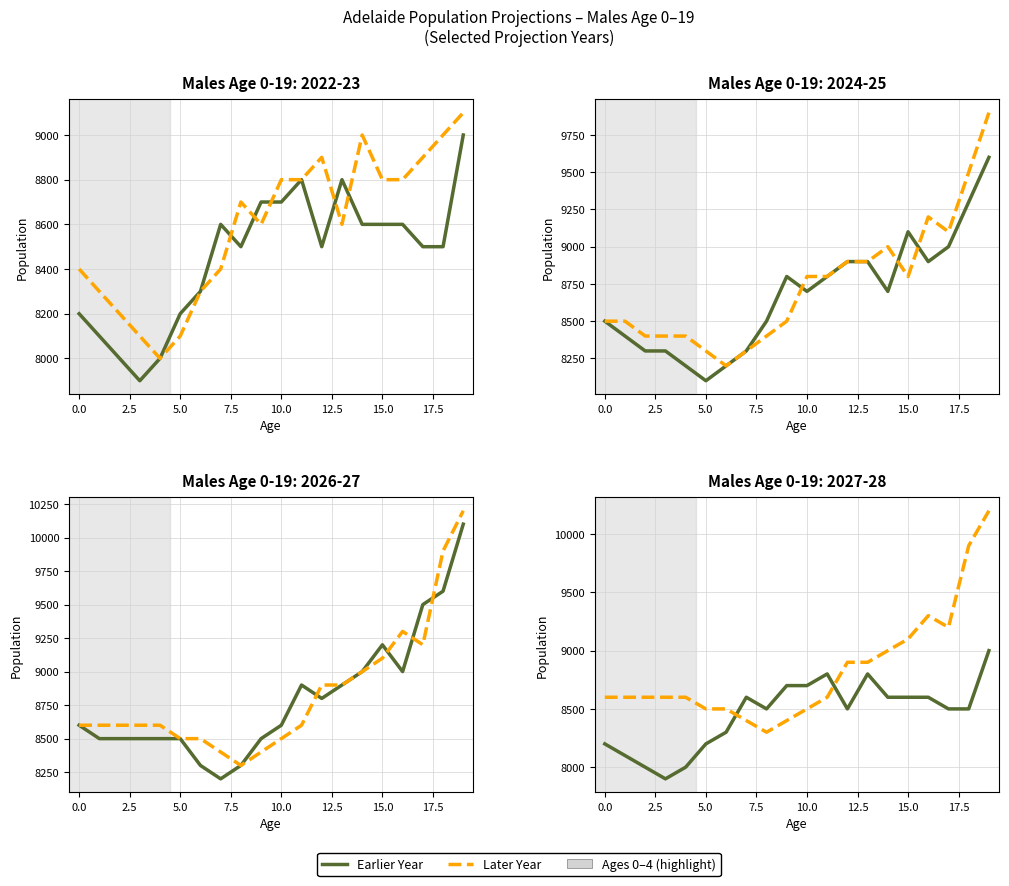

What is the smallest value displayed?

7900